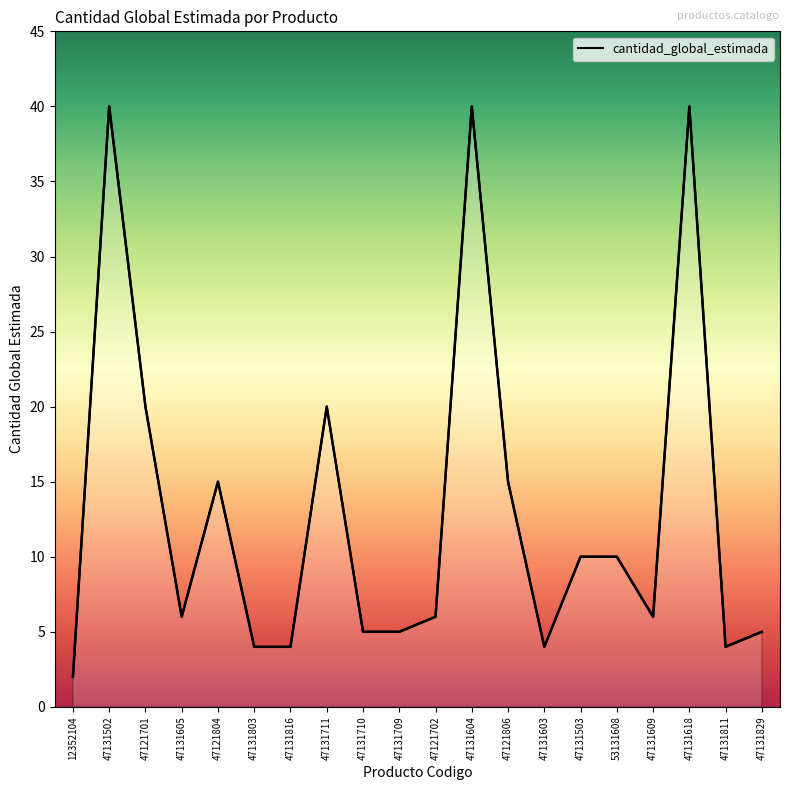

Approximately how many times larger is the value at 47131609 compared to 47131503?

0.6